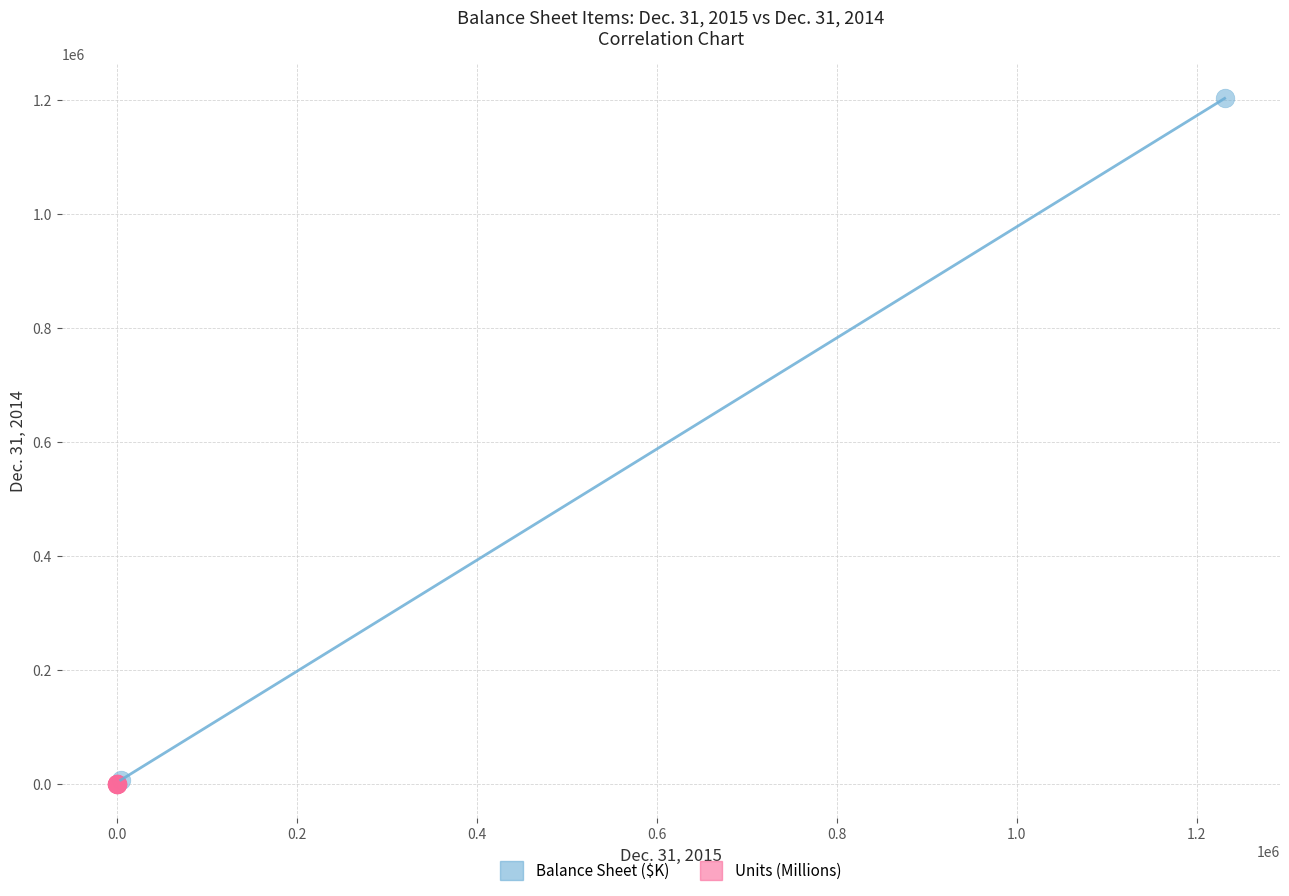

What are all the series names shown in the legend?

Balance Sheet ($K), Units (Millions)